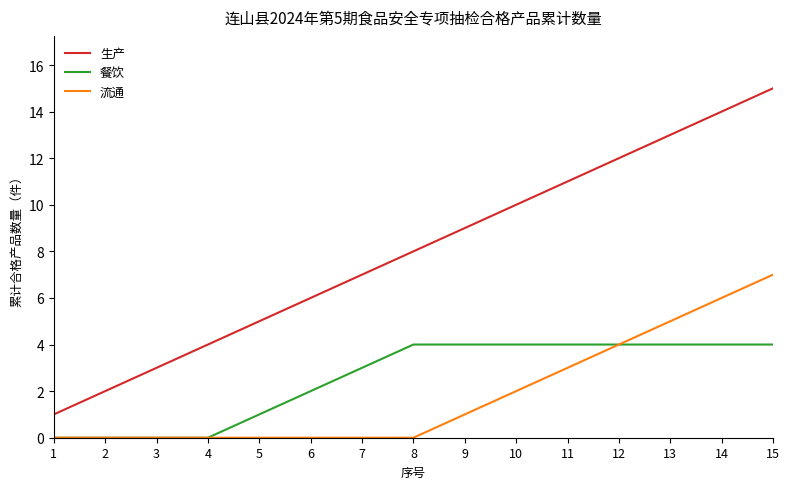

The value of 生产 at 9 is 4. True or false?

False